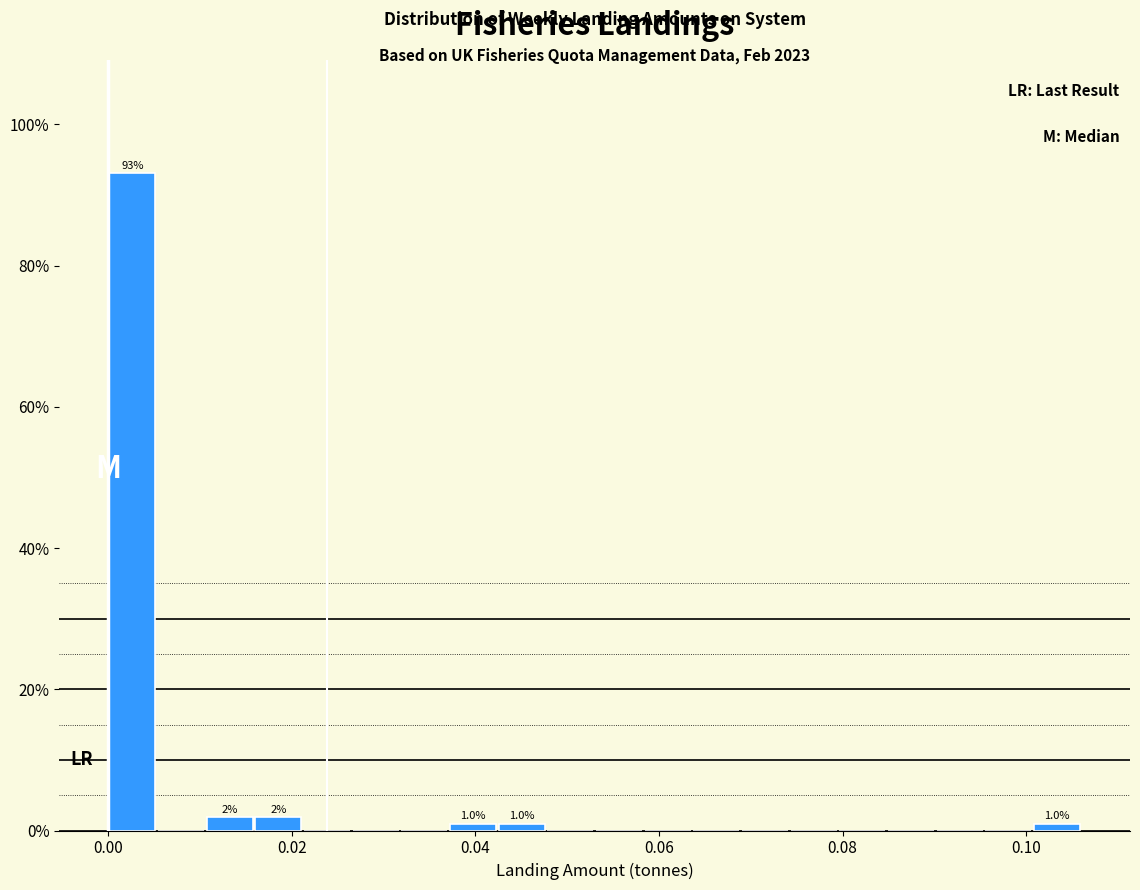

Read against the x-axis, roughly where is the centre of the tallest bar?

0.002